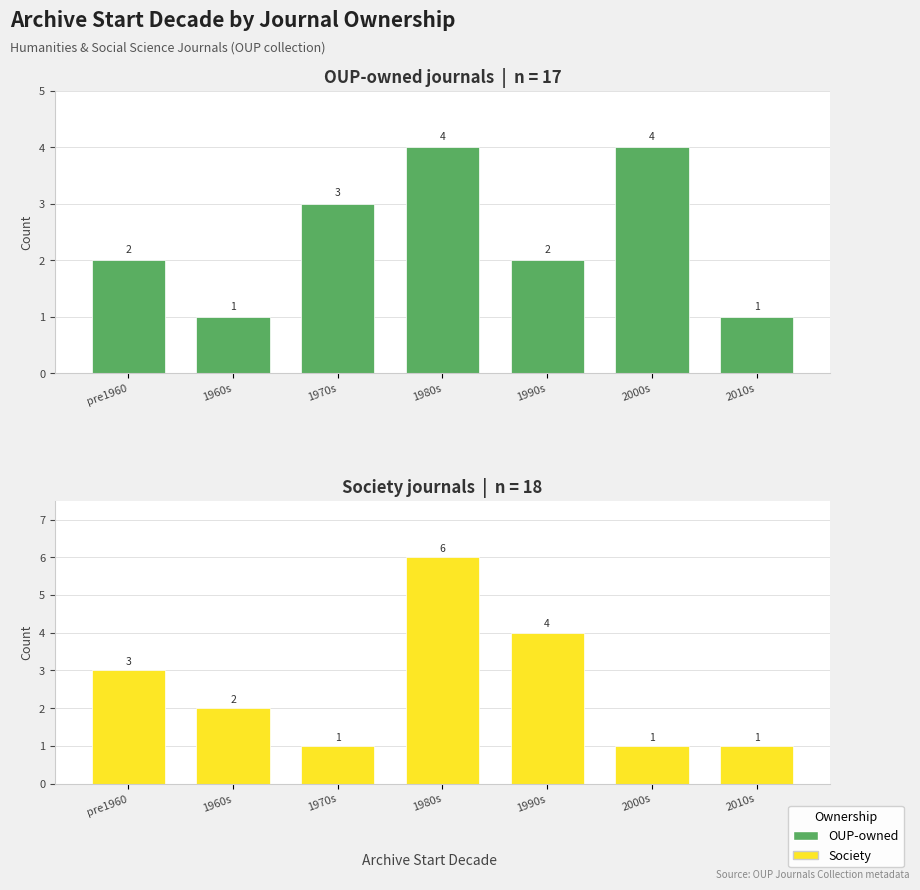

What is the difference between the Society values at 1990s and 1980s?

2